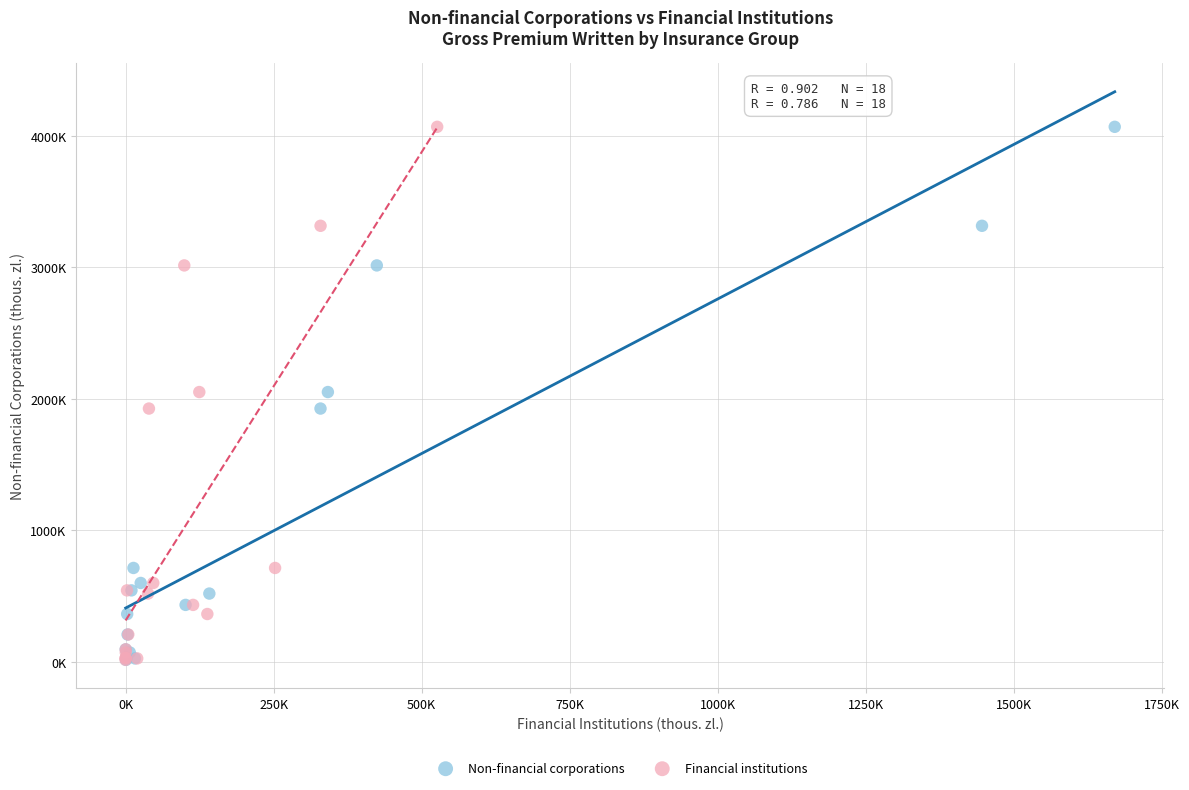

What are all the series names shown in the legend?

Non-financial corporations, Financial institutions